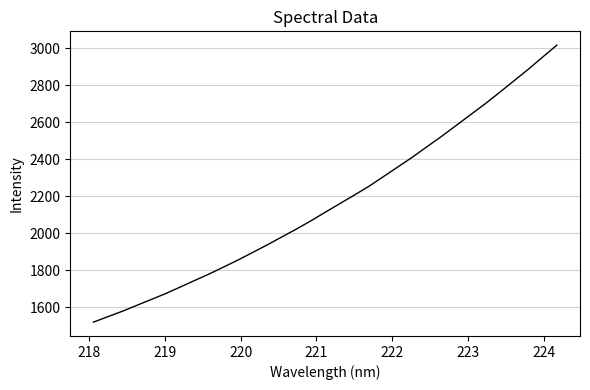

What is the greatest value displayed?

3017.9